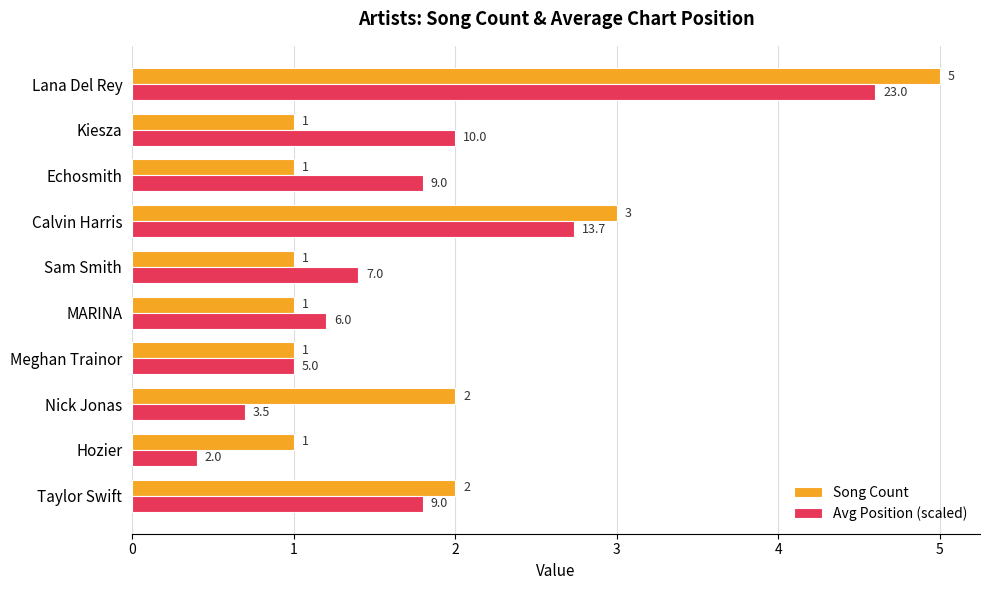

Read the Song Count value at Kiesza.

1.0